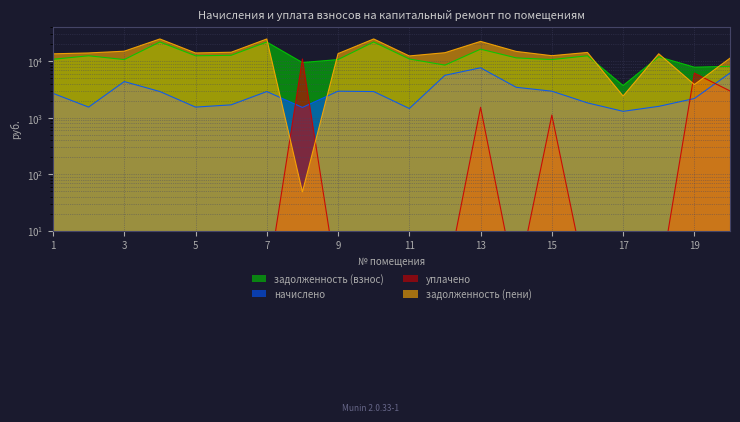

What is the sum of the уплачено values at 1 and 16?

2.0